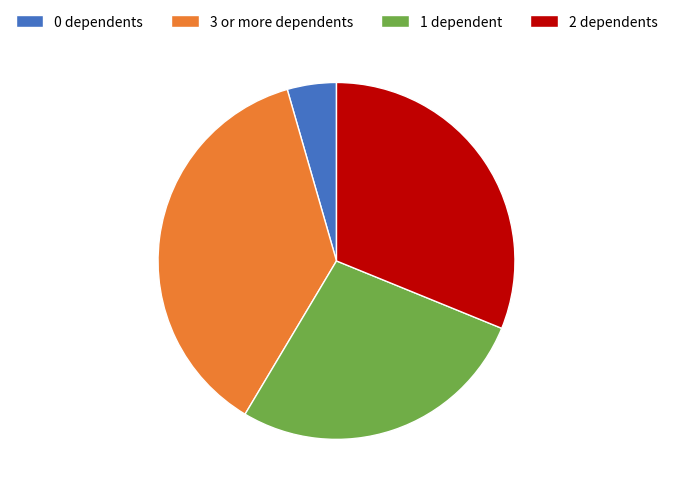

Which category has the biggest portion of the pie?

3 or more dependents